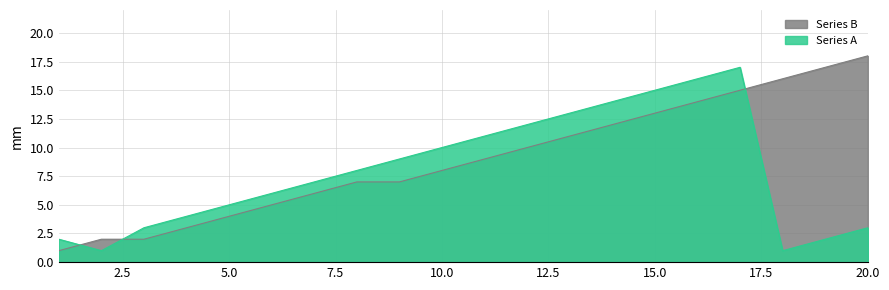

What is the sum of the Series B values at 15 and 11?

22